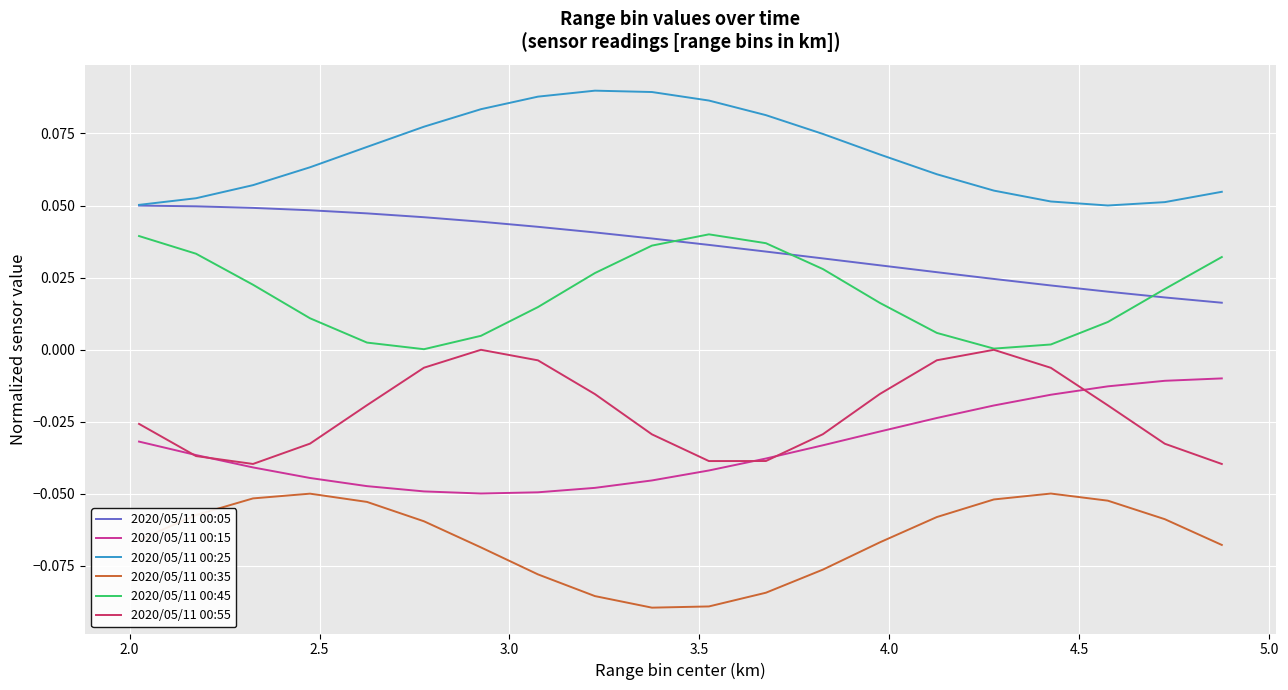

True or false: 2020/05/11 00:45 and 2020/05/11 00:15 cross at least once.

False